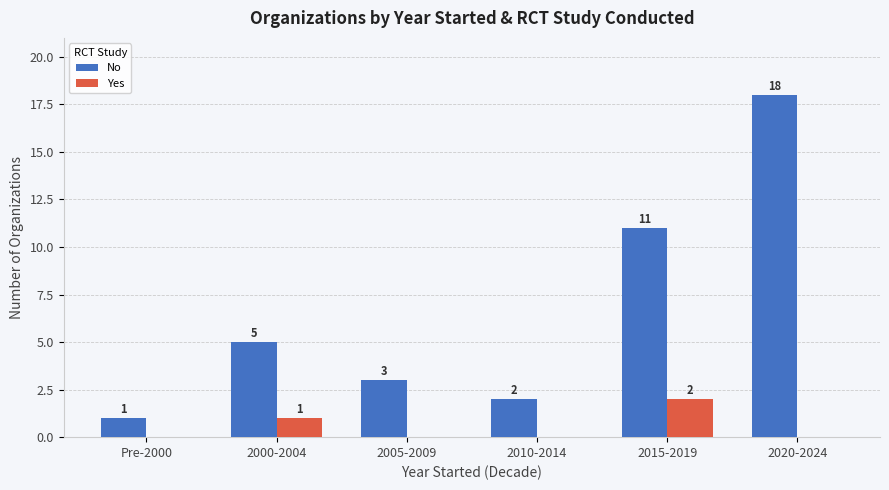

The No series shows 2 at 2010-2014. True or false?

True